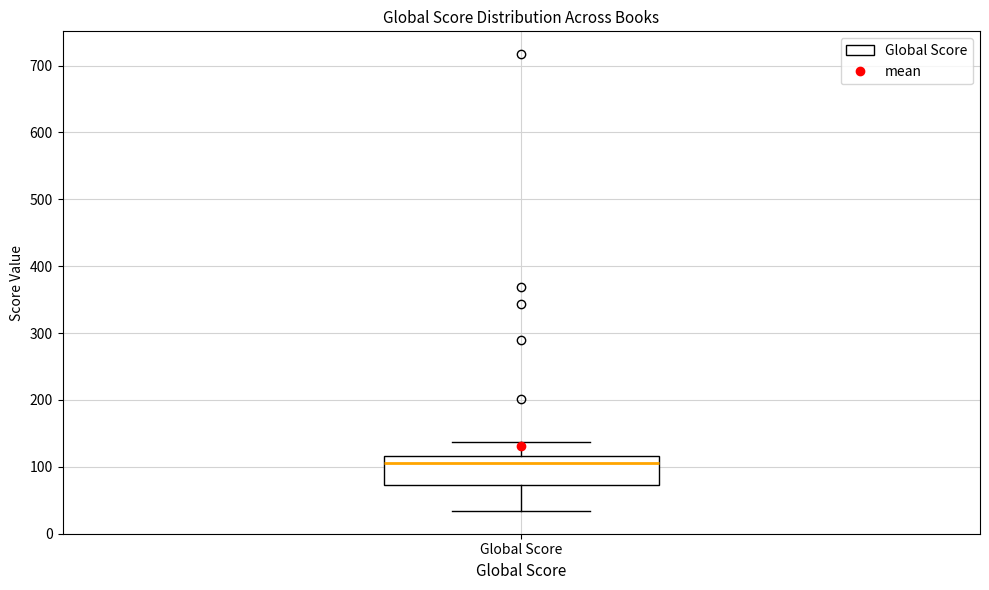

Read this box plot against the y-axis: the position of the median line, the range covered by the box, and the ends of both whiskers. The values are not printed on the chart, so give them approximately, as read against the axis.

median 110, box 70 to 120, whiskers 30 to 140